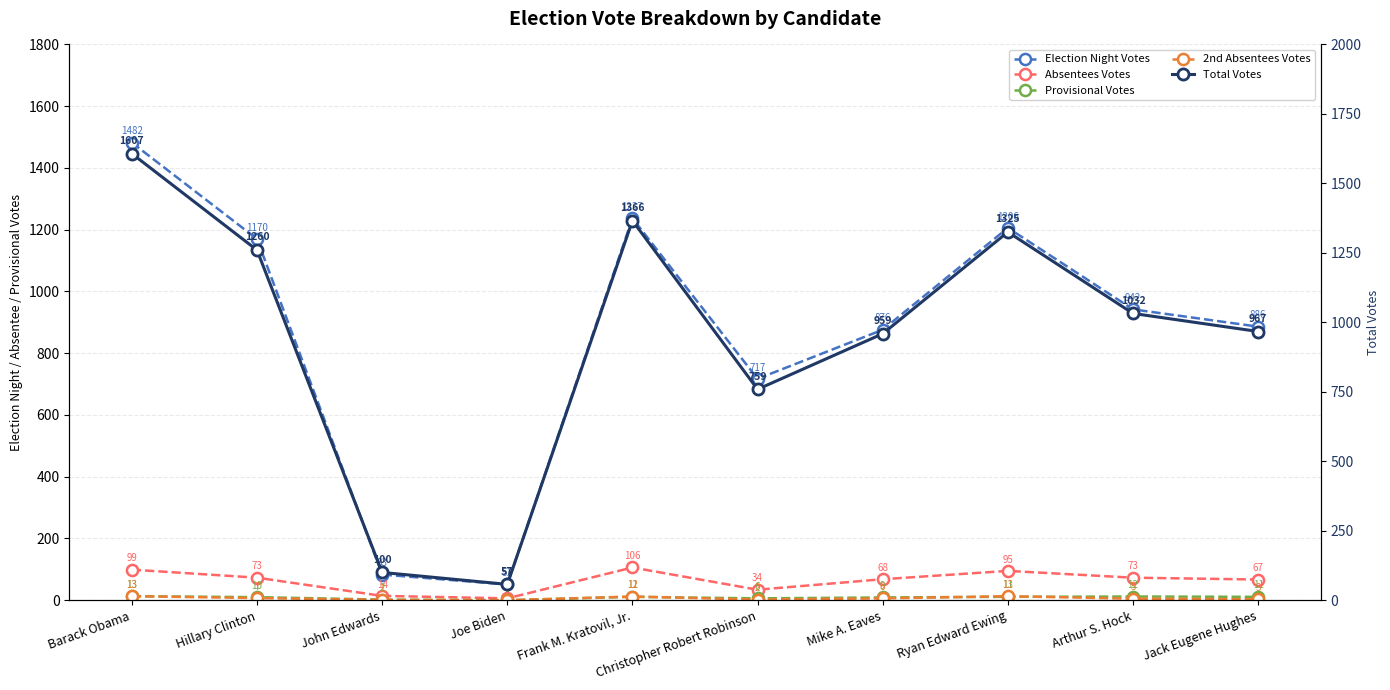

What is the label of the 2nd point from the right?

Arthur S. Hock